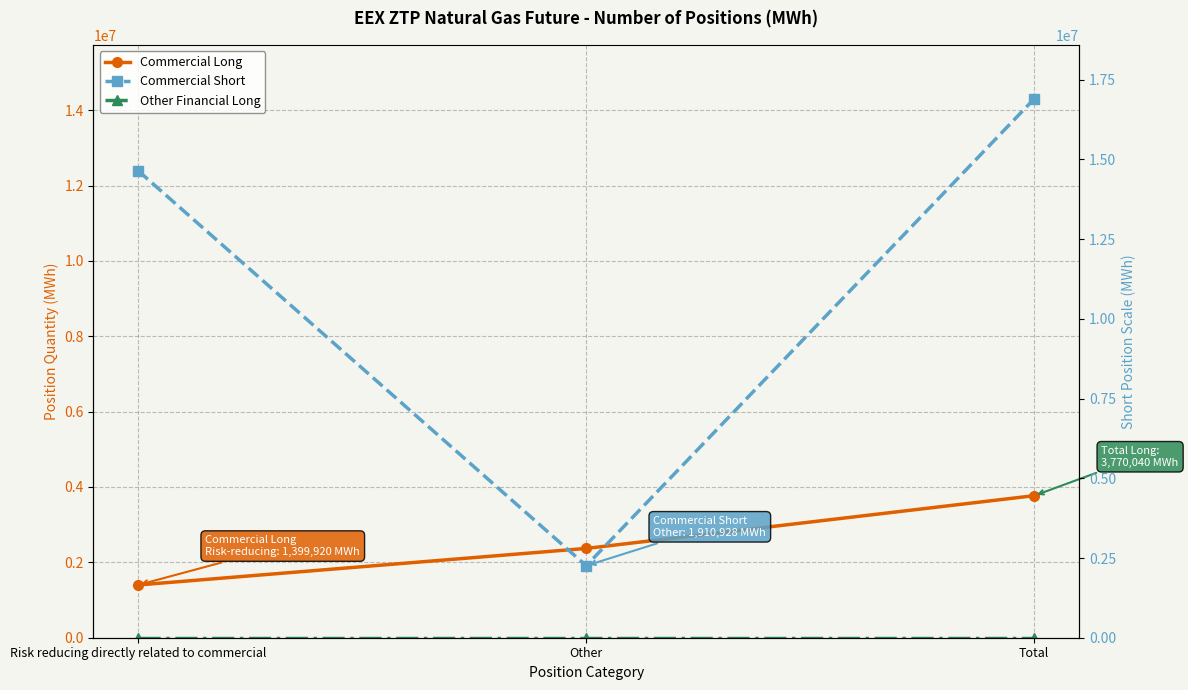

Which has a higher value, Other or Risk reducing directly related to commercial?

Other